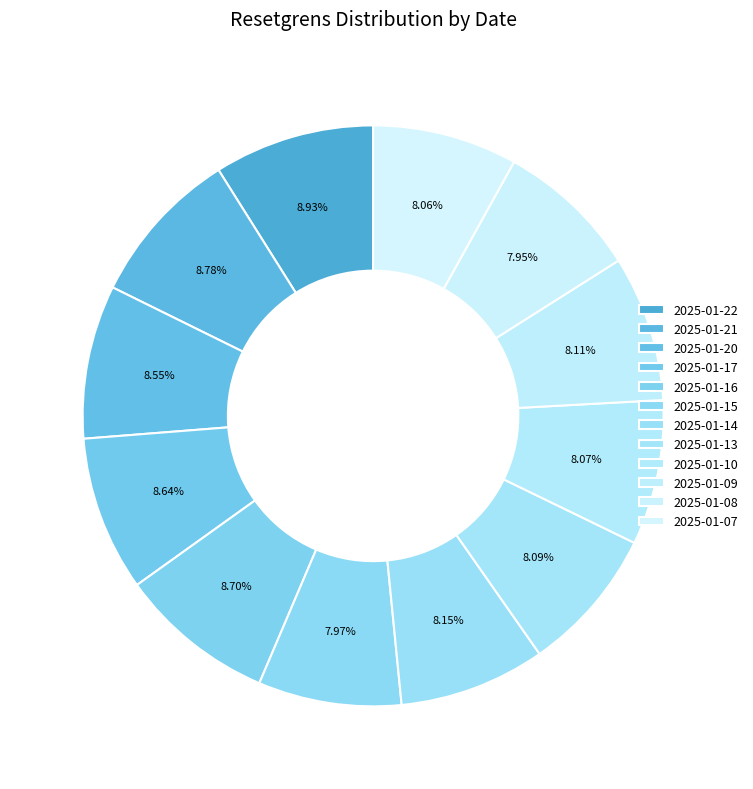

Does 2025-01-16 represent more than half of the total?

No